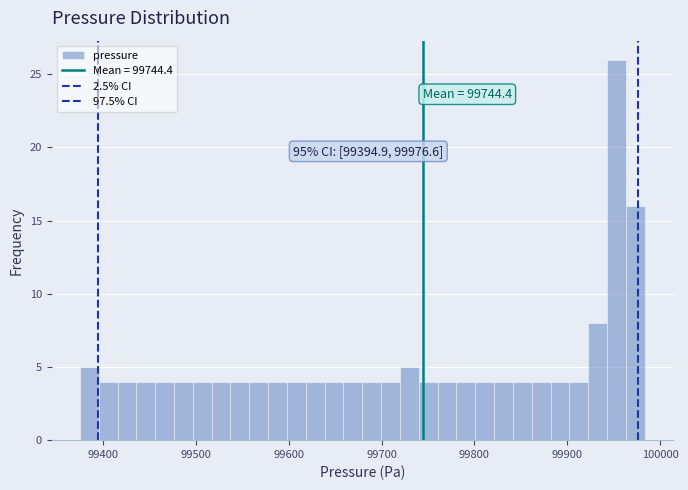

Read against the x-axis, roughly where is the centre of the tallest bar?

99950